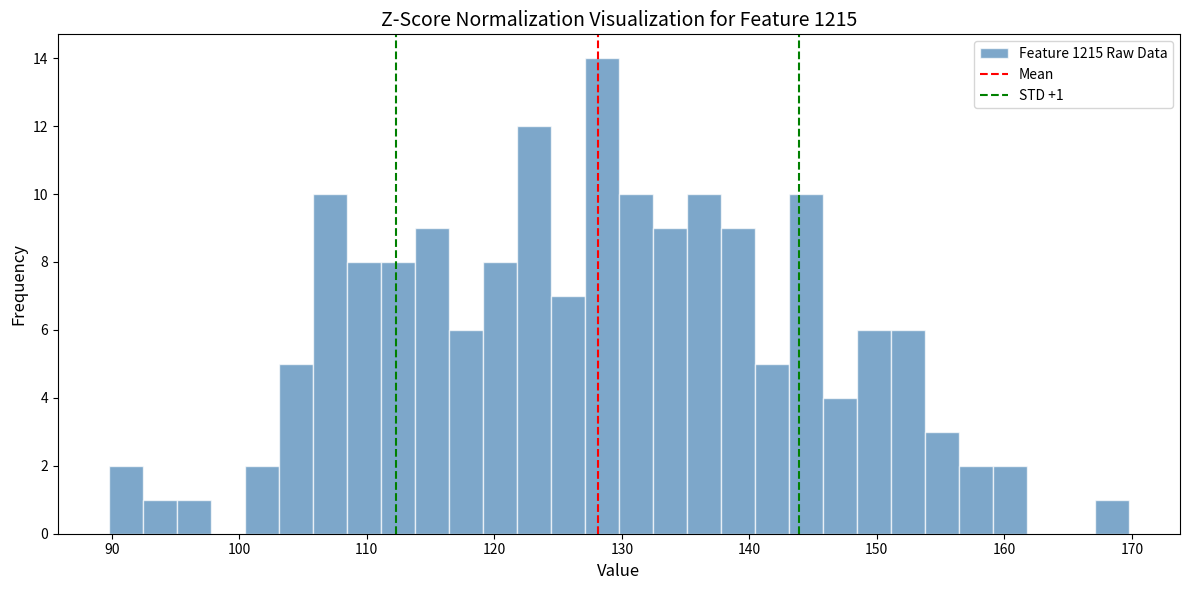

Around what value on the x-axis is the tallest bar? Give the approximate position of its centre, as read against the axis.

128